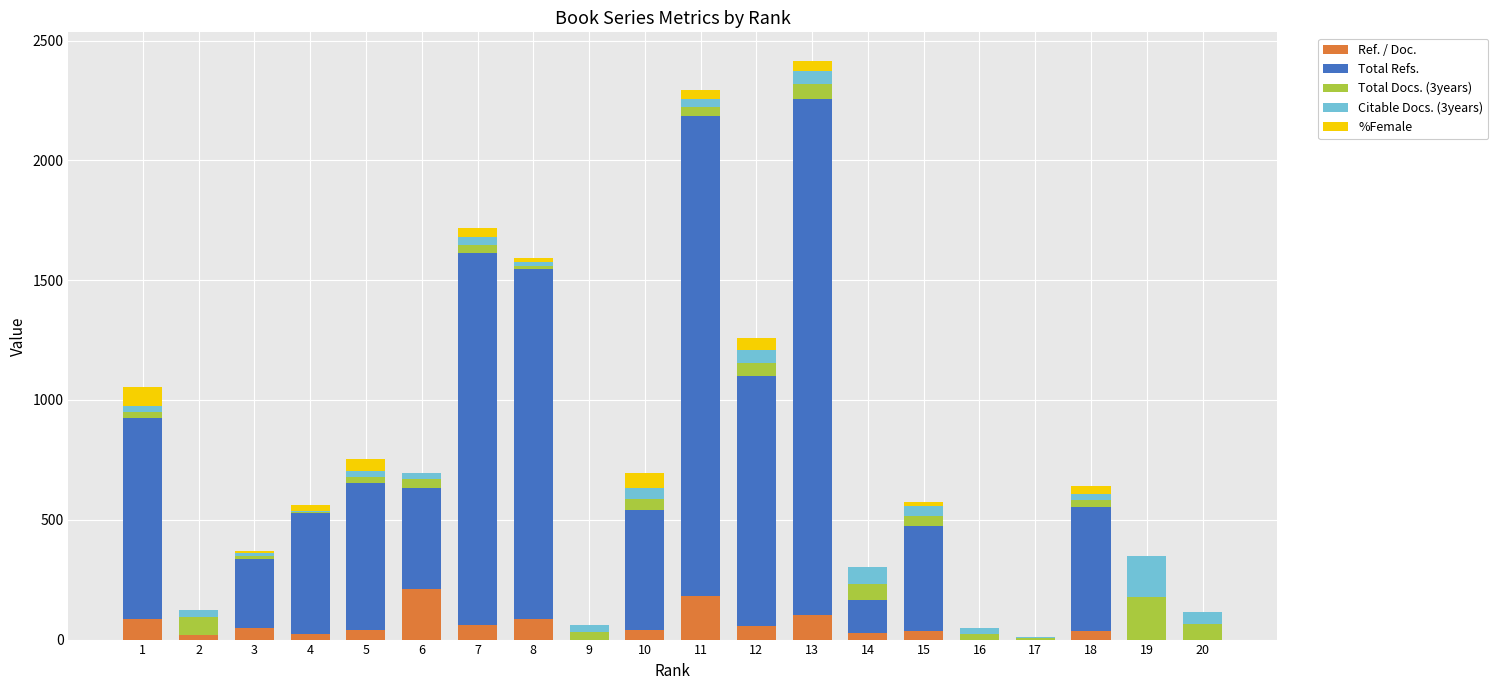

Are the bars grouped side by side (vs. stacked)?

No